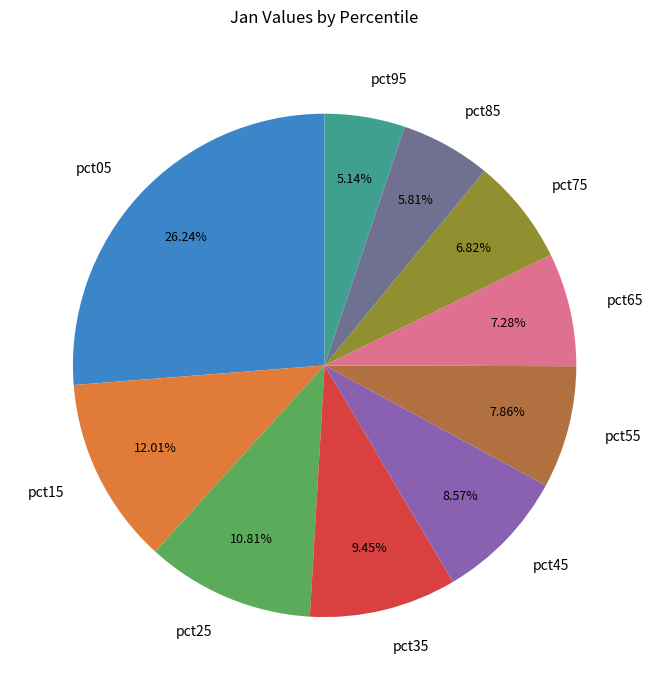

To the nearest percent, what is the combined percentage of pct95 and pct25?

16%